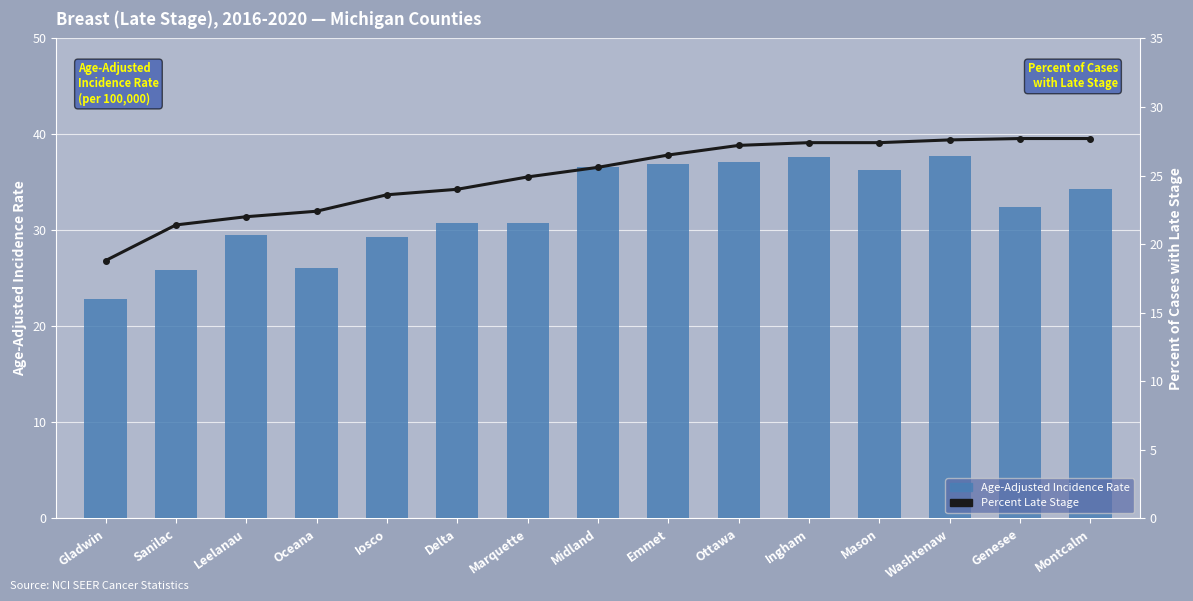

What is the difference between the maximum and second lowest values in the Age-Adjusted Incidence Rate series?

11.9